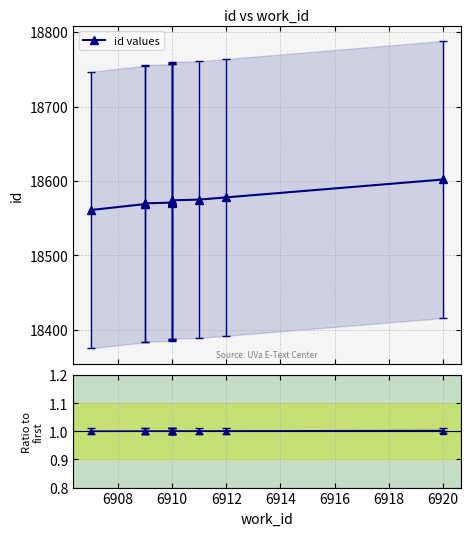

True or false: Ratio to first and id values cross at least once.

False